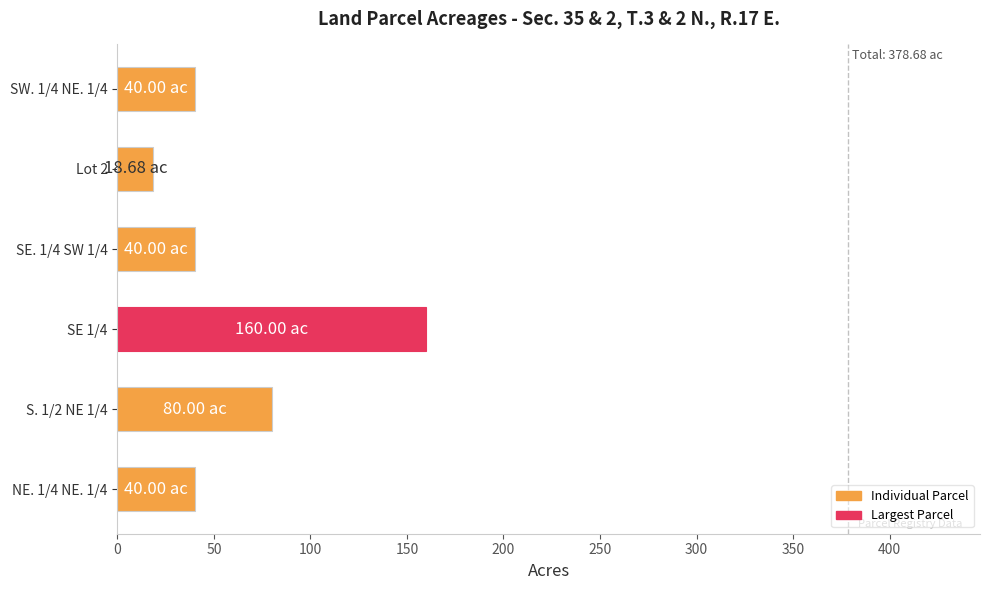

What is the change in value from NE. 1/4 NE. 1/4 to SE 1/4?

+120.0